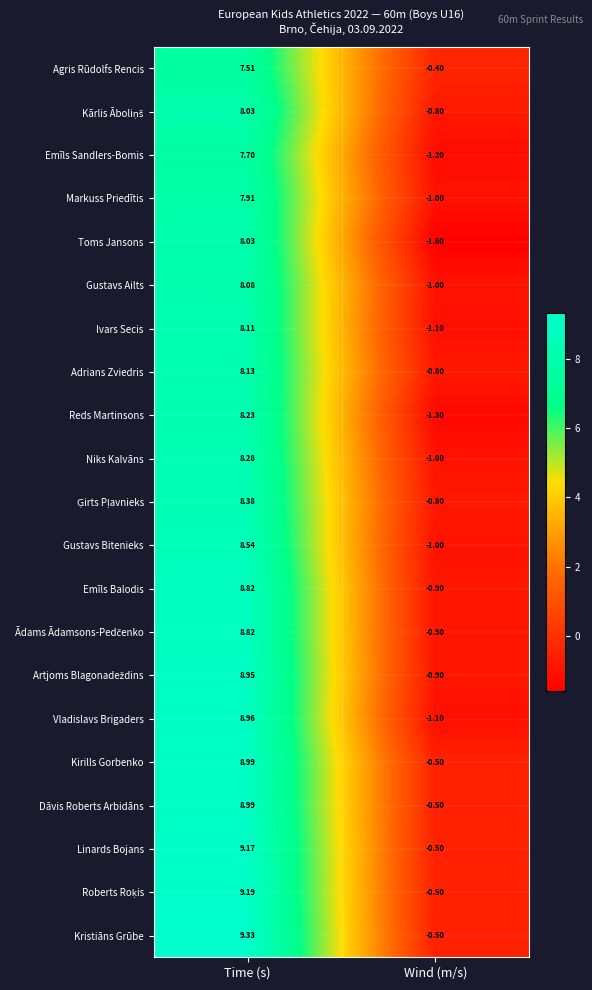

Is the value of Reds Martinsons at Time (s) greater than the value of Gustavs Ailts at Wind (m/s)?

Yes